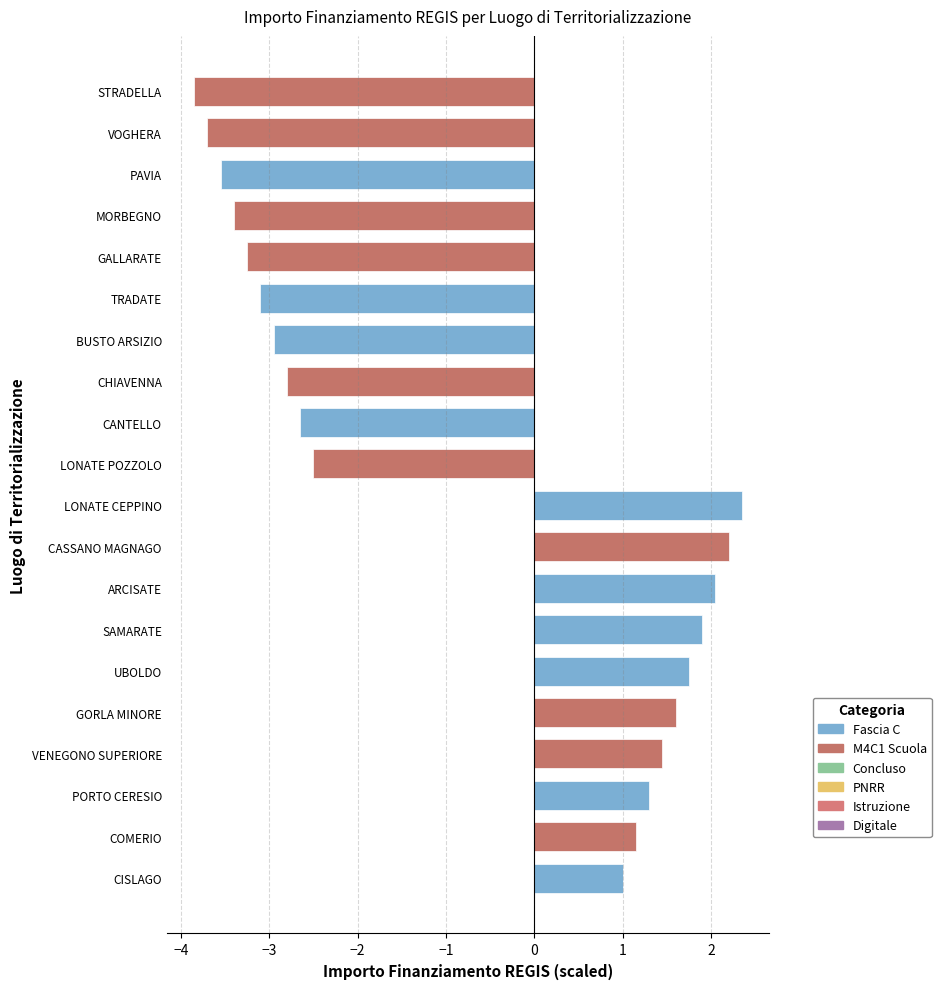

What is the sum of all values?

-15.0